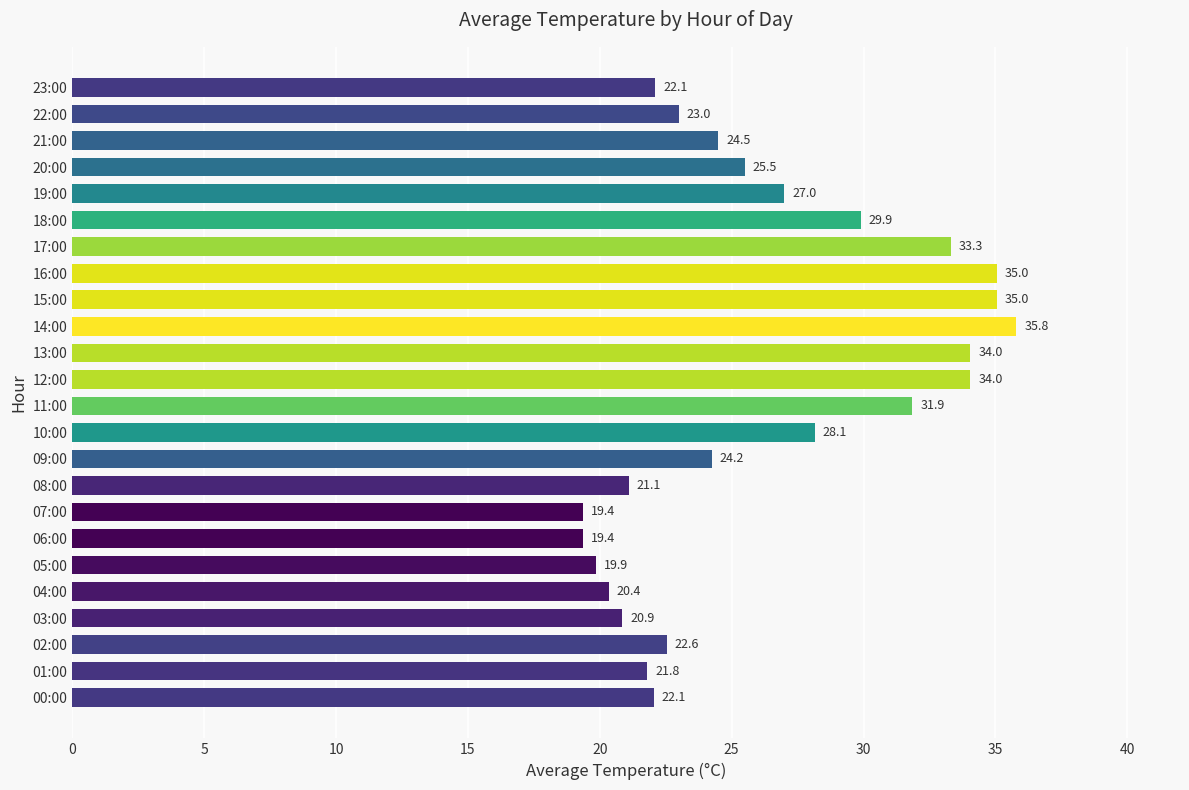

How many data points are less than 24?

11